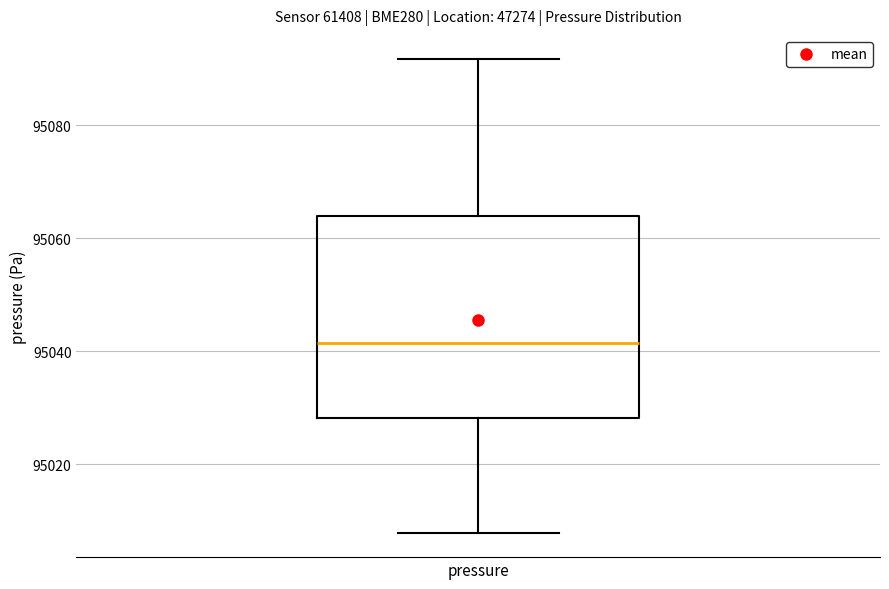

Where does the median line of the box for pressure sit on the y-axis? The values are not printed on the chart, so give them approximately, as read against the axis.

95042